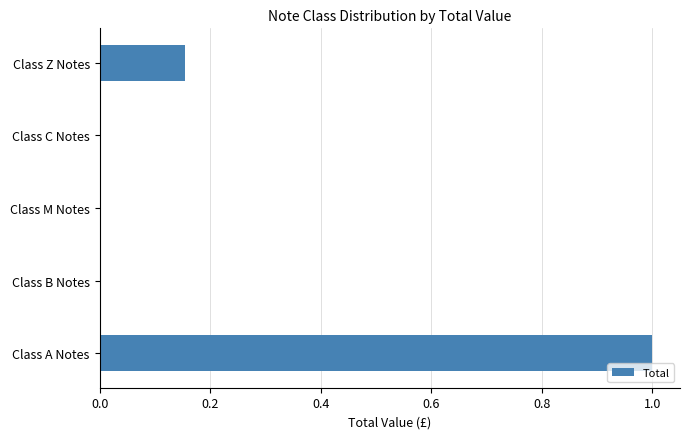

The value at Class A Notes is 1.0. True or false?

True